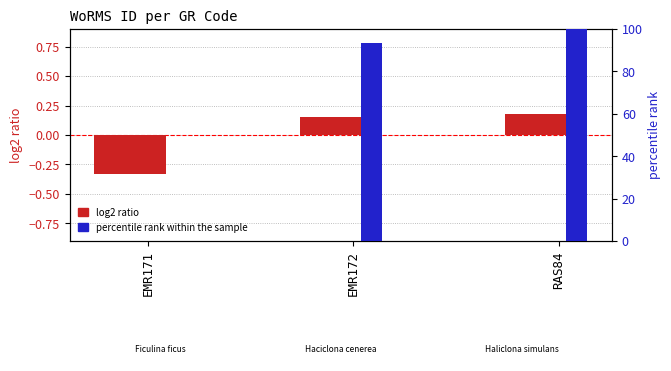

List the series in order of their overall mean, lowest first.

log2 ratio, percentile rank within the sample